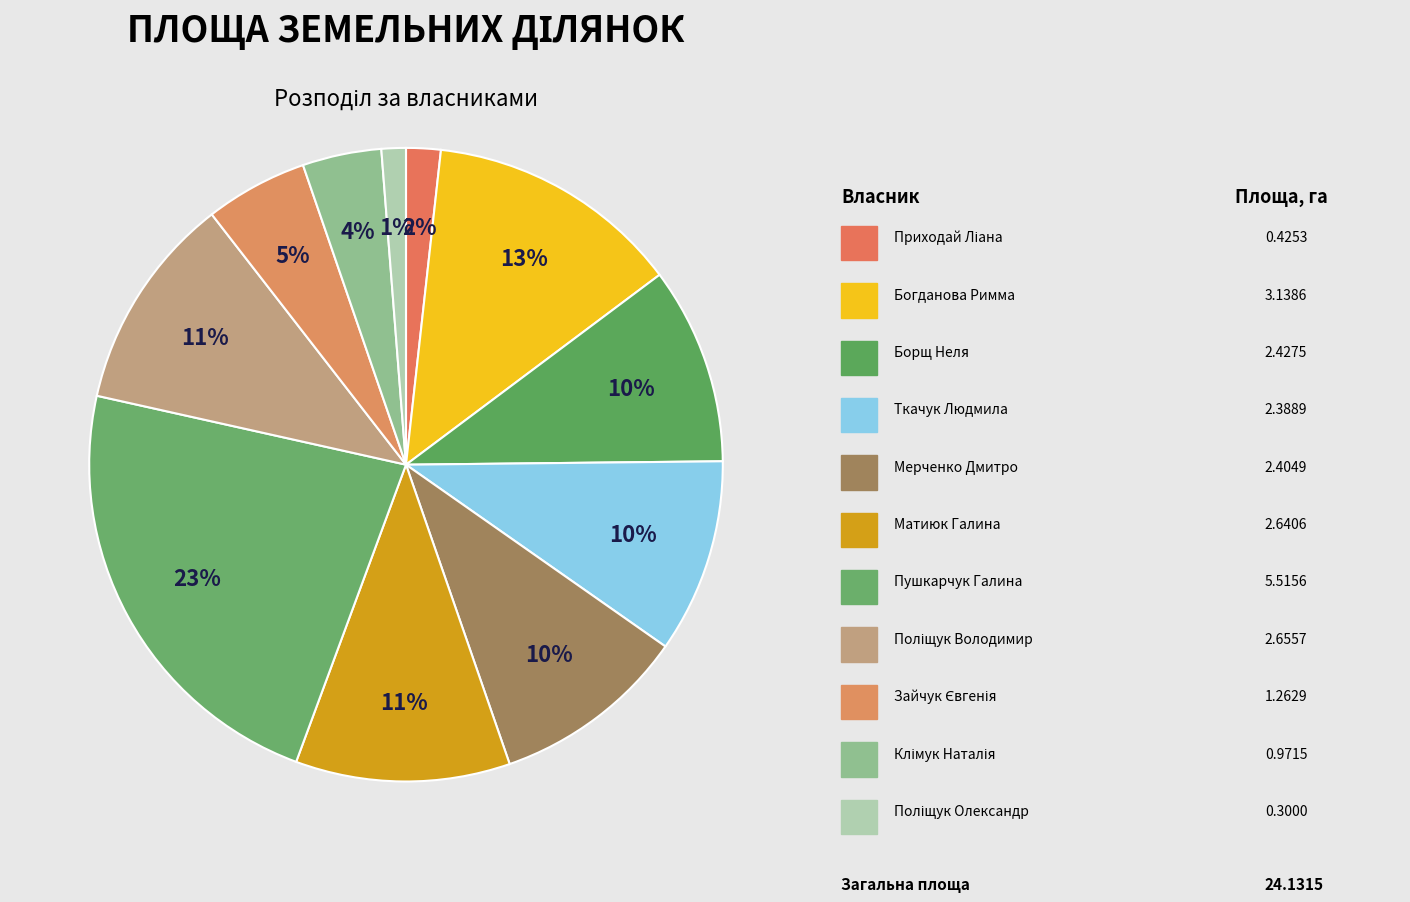

Which category has the biggest portion of the pie?

Пушкарчук Галина Федорівна